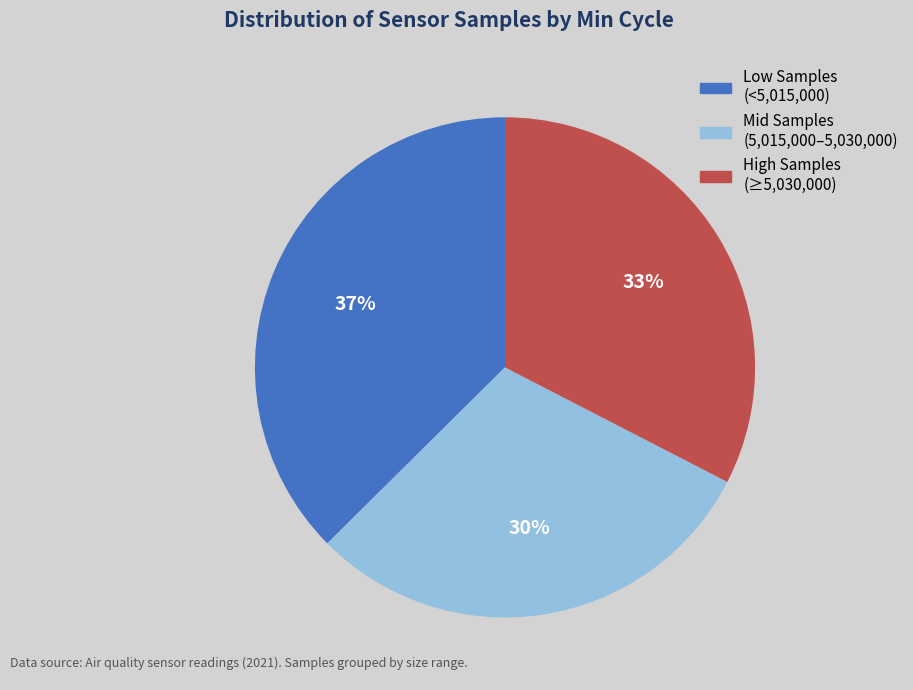

To the nearest percent, what is the difference between the largest and smallest slice percentages?

7%